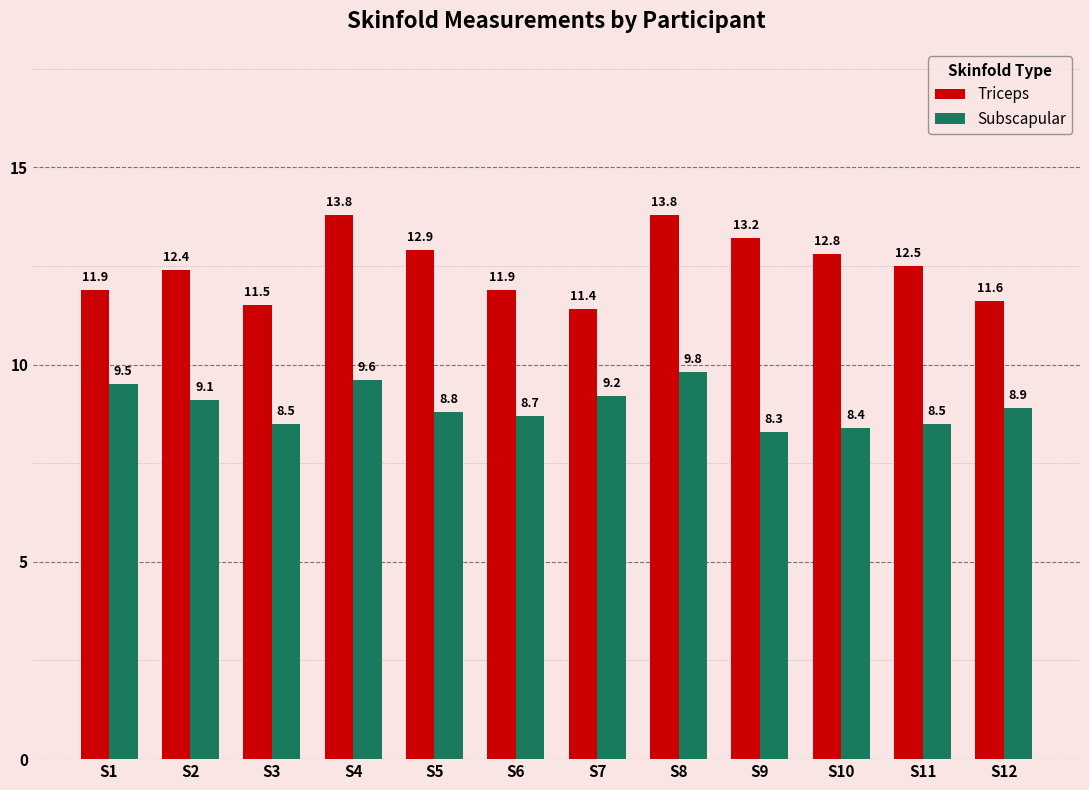

Which series has the largest total across all categories?

Triceps